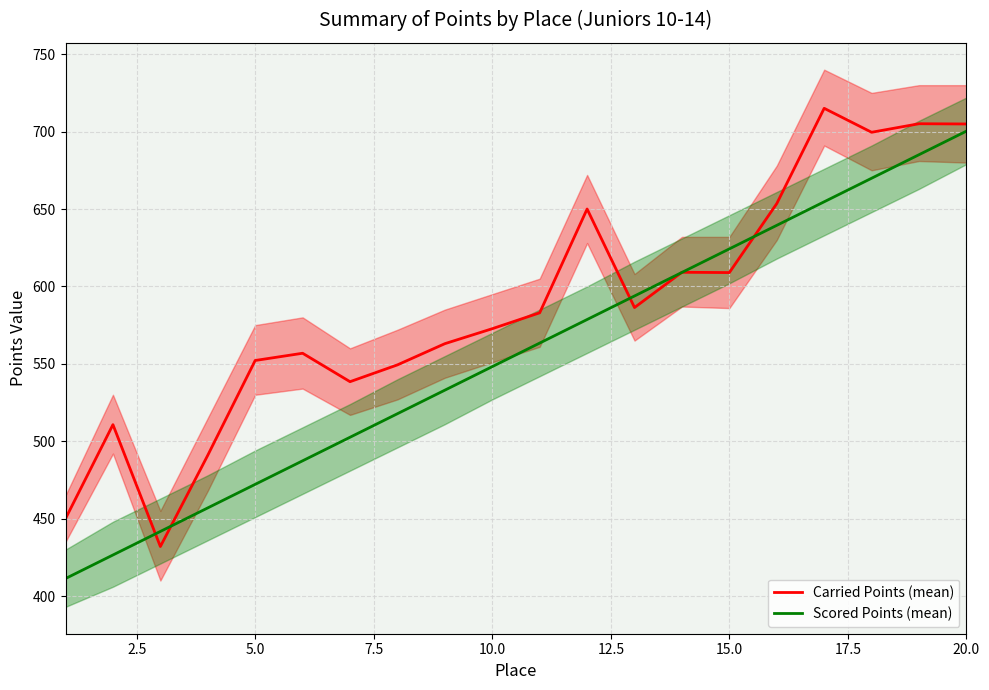

True or false: Carried Points (mean) has more than 1 points higher than both neighbors.

True